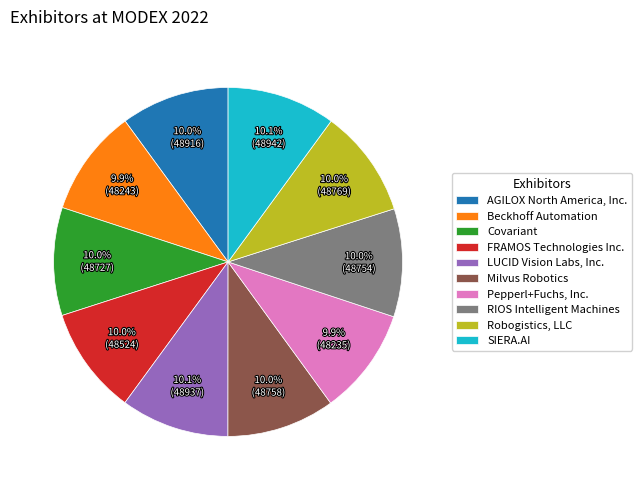

What portion of the pie excludes RIOS Intelligent Machines?

90.0%